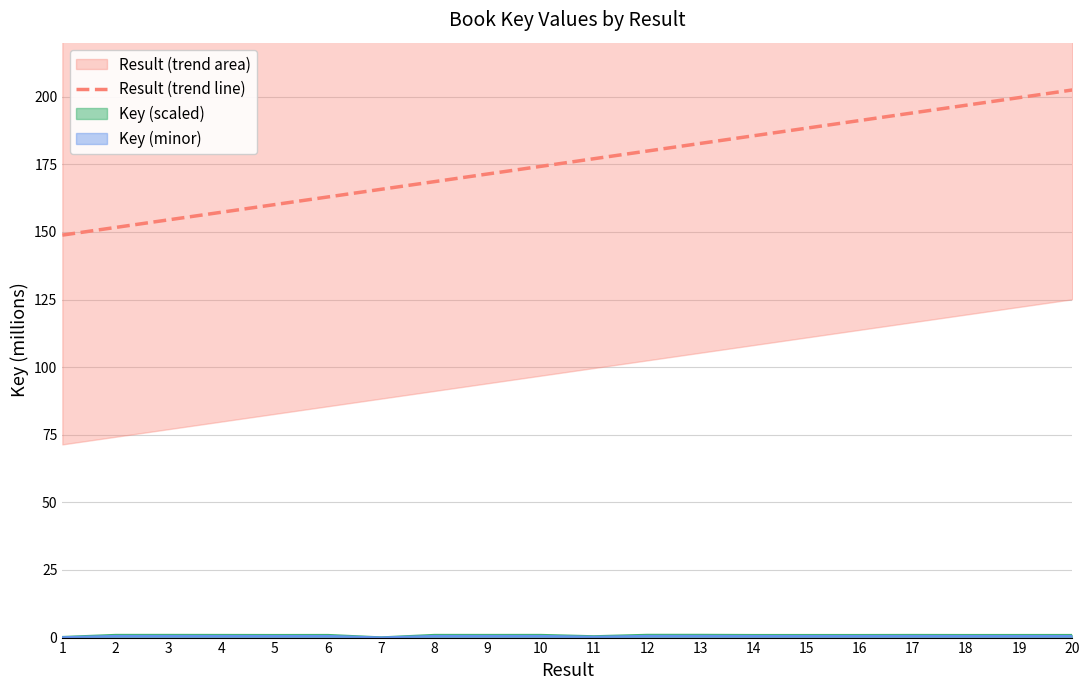

The value at 10 is 105.8. True or false?

False